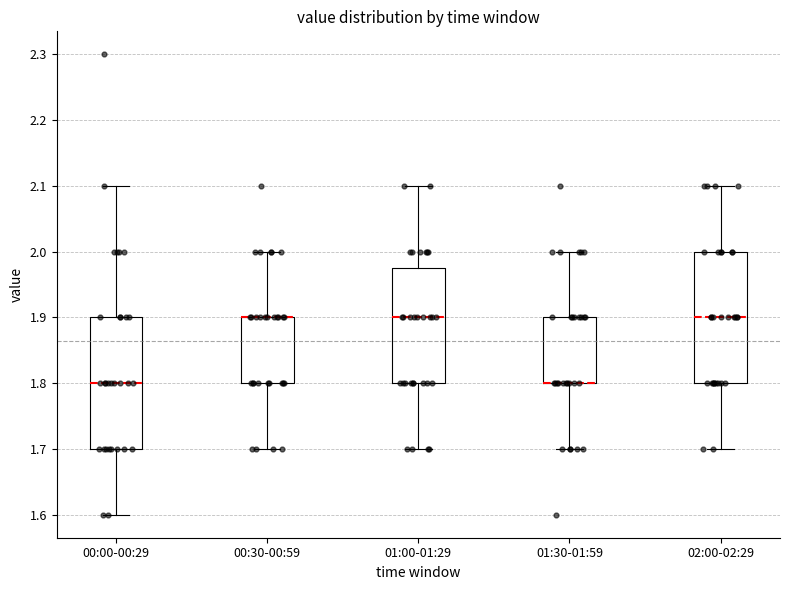

Reading left to right, transcribe this box plot: for each box, give where its median line is, the range the box spans, and where its two whiskers end, as read against the y-axis. The values are not printed on the chart, so give them approximately, as read against the axis.

00:00-00:29: median 1.80, box 1.70 to 1.90, whiskers 1.60 to 2.10
00:30-00:59: median 1.90 (drawn on the box's upper edge), box 1.80 to 1.90, whiskers 1.70 to 2.00
01:00-01:29: median 1.90, box 1.80 to 1.98, whiskers 1.70 to 2.10
01:30-01:59: median 1.80 (drawn on the box's lower edge), box 1.80 to 1.90, whiskers 1.70 to 2.00
02:00-02:29: median 1.90, box 1.80 to 2.00, whiskers 1.70 to 2.10